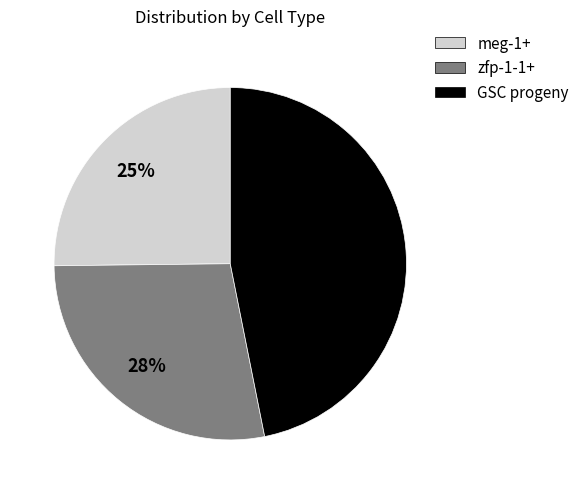

Is it true that zfp-1-1+ is 17% of the pie?

False